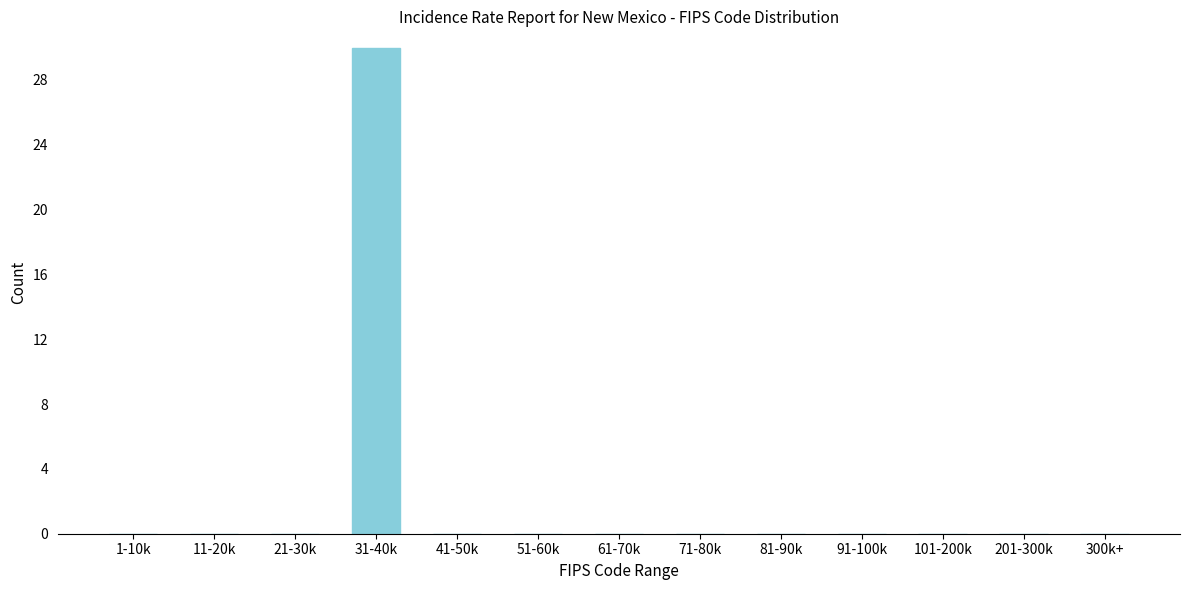

Reading left to right, transcribe all the data shown in this chart.

1-10k=0	11-20k=0	21-30k=0	31-40k=30	41-50k=0	51-60k=0	61-70k=0	71-80k=0	81-90k=0	91-100k=0	101-200k=0	201-300k=0	300k+=0